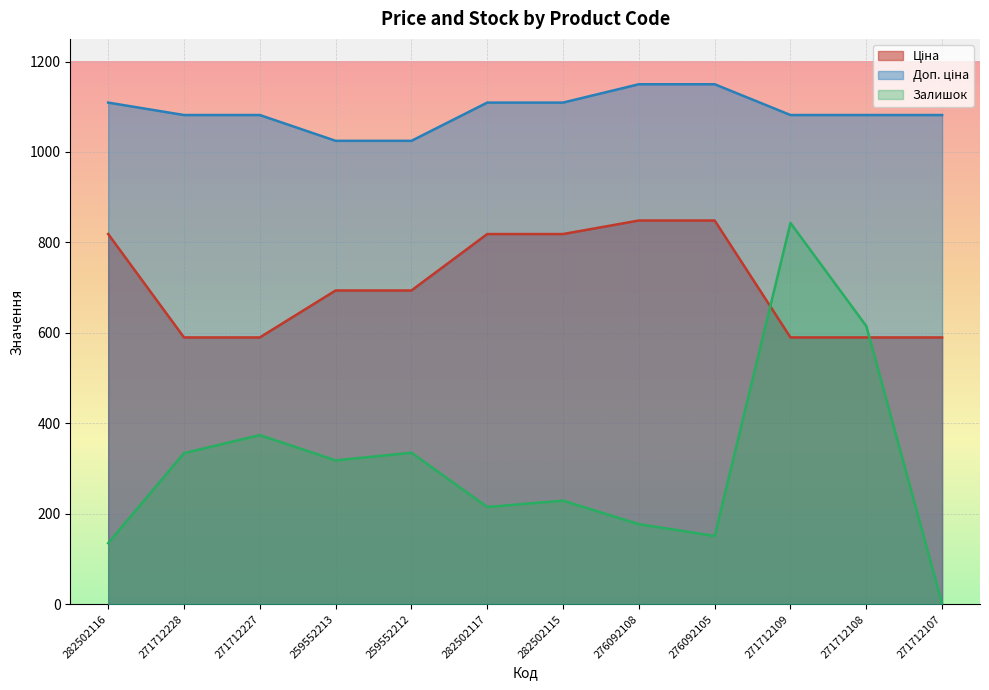

Reading left to right, transcribe all the data shown in this chart.

Ціна: 282502116=818.5	271712228=589.9	271712227=589.9	259552213=693.7	259552212=693.7	282502117=818.5	282502115=818.5	276092108=848.4	276092105=848.4	271712109=589.9	271712108=589.9	271712107=589.9
Доп. ціна: 282502116=1109.2	271712228=1081.7	271712227=1081.7	259552213=1024.6	259552212=1024.6	282502117=1109.2	282502115=1109.2	276092108=1149.7	276092105=1149.7	271712109=1081.7	271712108=1081.7	271712107=1081.7
Залишок: 282502116=135.0	271712228=334.0	271712227=374.0	259552213=318.0	259552212=335.0	282502117=215.0	282502115=229.0	276092108=177.0	276092105=151.0	271712109=843.0	271712108=615.0	271712107=1.0